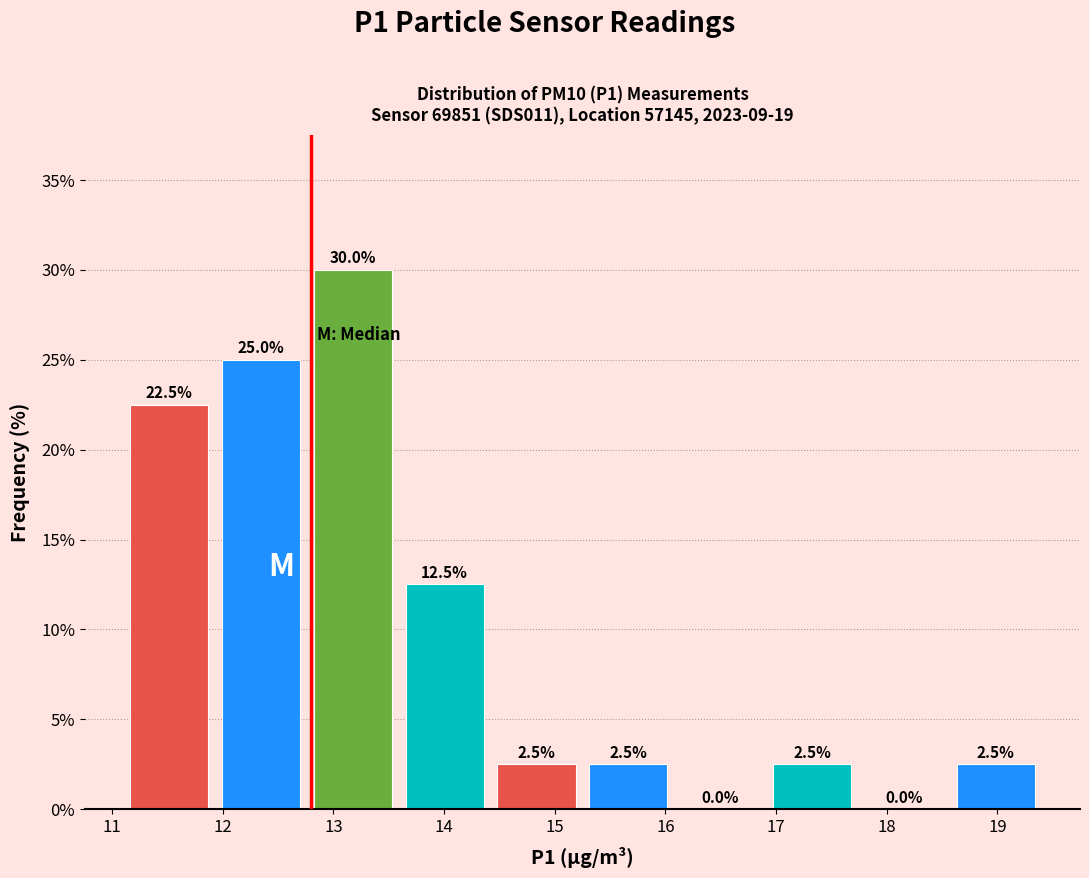

Reading left to right, list every bar in this chart as the range it spans on the x-axis followed by its height. The bar edges are not printed on the chart, so give them approximately, as read against the axis.

11.10 to 11.93: 22.5
11.93 to 12.76: 25.0
12.76 to 13.59: 30.0
13.59 to 14.42: 12.5
14.42 to 15.25: 2.5
15.25 to 16.08: 2.5
16.08 to 16.91: 0.0
16.91 to 17.74: 2.5
17.74 to 18.57: 0.0
18.57 to 19.40: 2.5